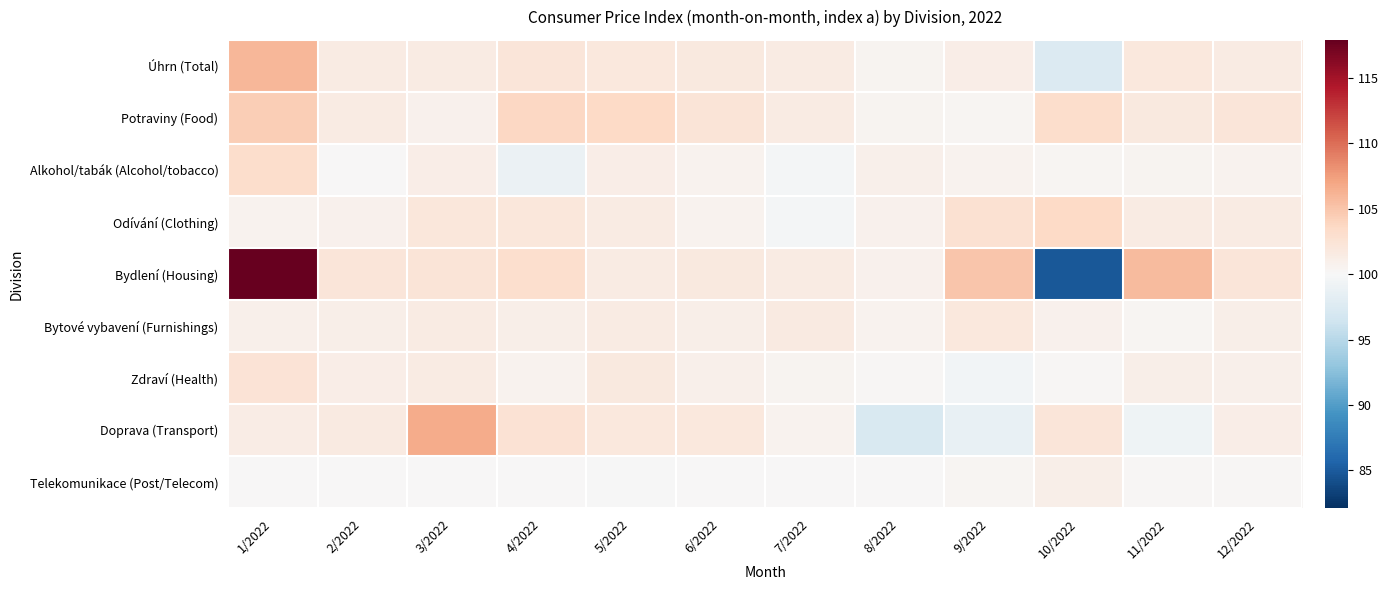

Reading left to right, list all the values displayed in this chart.

Úhrn (Total): 1/2022=106.0	2/2022=101.5	3/2022=101.5	4/2022=102.1	5/2022=101.9	6/2022=101.7	7/2022=101.4	8/2022=100.5	9/2022=101.2	10/2022=97.5	11/2022=101.9	12/2022=101.5
Potraviny (Food): 1/2022=104.4	2/2022=101.5	3/2022=100.7	4/2022=103.7	5/2022=103.5	6/2022=102.3	7/2022=101.5	8/2022=100.5	9/2022=100.3	10/2022=103.2	11/2022=101.8	12/2022=102.1
Alkohol/tabák (Alcohol/tobacco): 1/2022=103.2	2/2022=100.0	3/2022=101.2	4/2022=98.9	5/2022=101.2	6/2022=100.6	7/2022=99.6	8/2022=100.9	9/2022=100.6	10/2022=100.4	11/2022=100.5	12/2022=100.6
Odívání (Clothing): 1/2022=100.6	2/2022=100.7	3/2022=102.0	4/2022=102.0	5/2022=101.4	6/2022=100.6	7/2022=99.6	8/2022=100.8	9/2022=102.7	10/2022=103.5	11/2022=101.4	12/2022=101.4
Bydlení (Housing): 1/2022=117.9	2/2022=102.2	3/2022=102.3	4/2022=103.0	5/2022=101.4	6/2022=101.7	7/2022=101.4	8/2022=100.8	9/2022=104.9	10/2022=84.8	11/2022=105.7	12/2022=102.1
Bytové vybavení (Furnishings): 1/2022=100.9	2/2022=101.0	3/2022=101.4	4/2022=101.1	5/2022=101.4	6/2022=101.0	7/2022=101.6	8/2022=100.6	9/2022=101.9	10/2022=100.7	11/2022=100.3	12/2022=101.1
Zdraví (Health): 1/2022=102.4	2/2022=101.2	3/2022=101.4	4/2022=100.6	5/2022=101.7	6/2022=100.9	7/2022=100.5	8/2022=100.2	9/2022=99.5	10/2022=100.2	11/2022=101.1	12/2022=100.9
Doprava (Transport): 1/2022=101.3	2/2022=101.6	3/2022=106.7	4/2022=102.6	5/2022=101.9	6/2022=101.9	7/2022=100.6	8/2022=97.3	9/2022=98.7	10/2022=102.2	11/2022=99.3	12/2022=101.2
Telekomunikace (Post/Telecom): 1/2022=100.0	2/2022=100.0	3/2022=100.1	4/2022=100.0	5/2022=99.9	6/2022=100.0	7/2022=100.1	8/2022=100.0	9/2022=100.4	10/2022=101.1	11/2022=100.2	12/2022=100.2